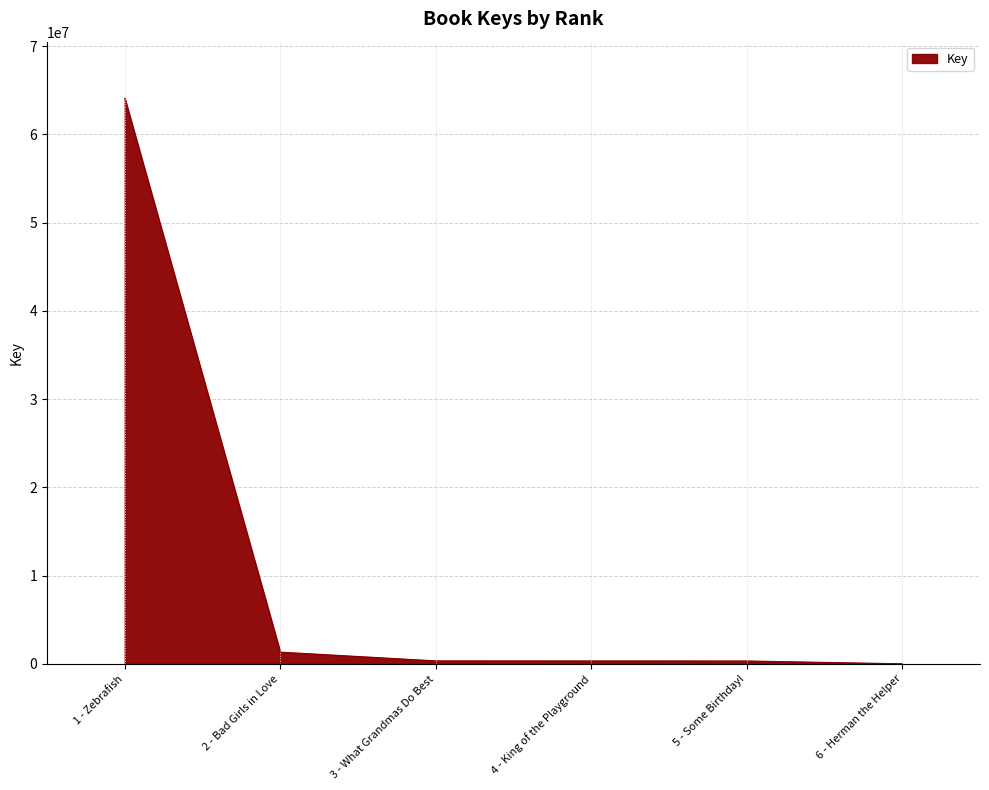

Is it true that the value at 1 - Zebrafish is 64110513?

True